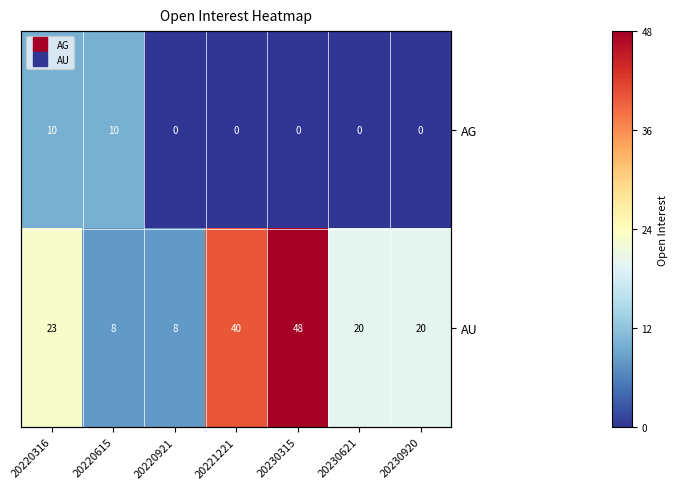

Which series changed the most between 20220921 and 20230920?

AU